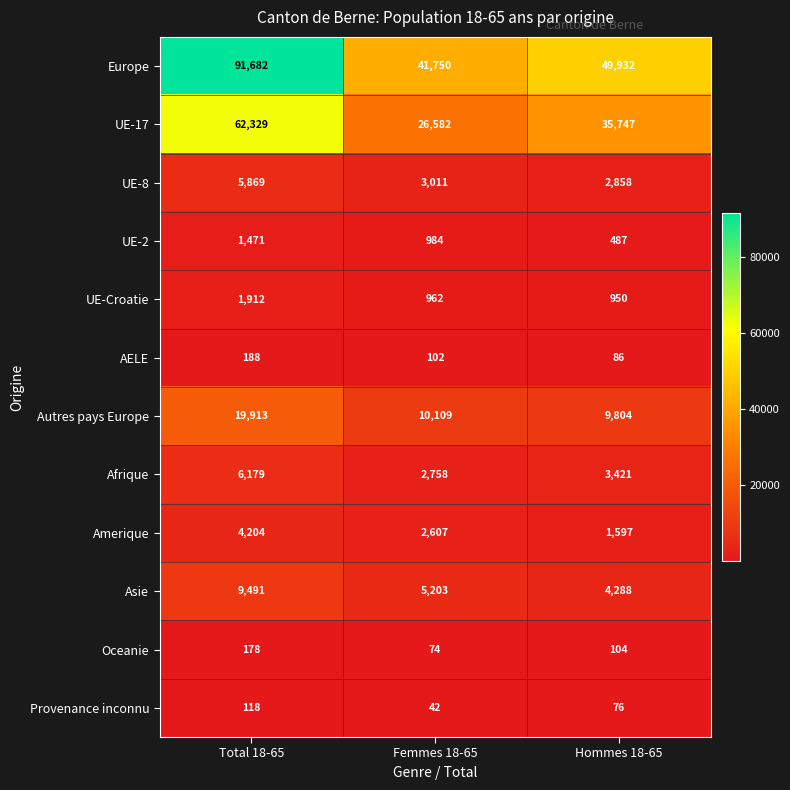

The Provenance inconnu series shows 118 at Total 18-65. True or false?

True